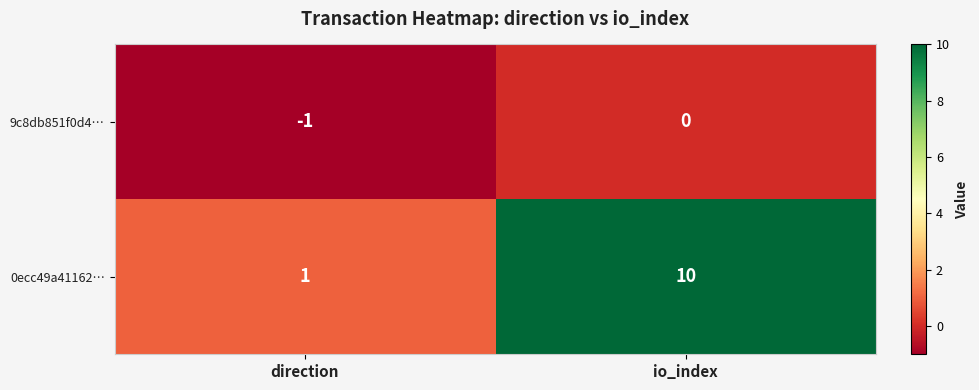

What is the average value of the 0ecc49a41162… series?

6